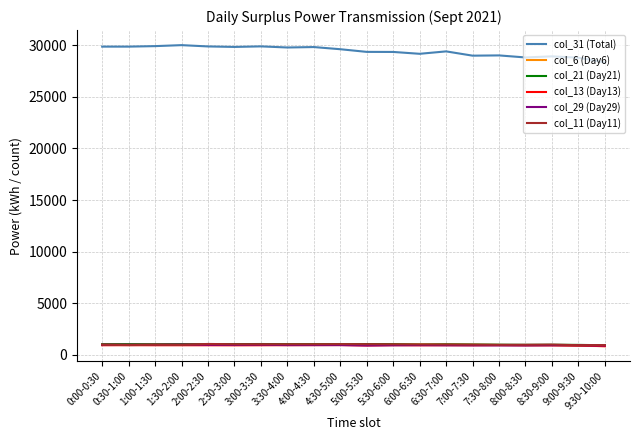

True or false: col_21 (Day21) and col_31 (Total) intersect in this chart.

False